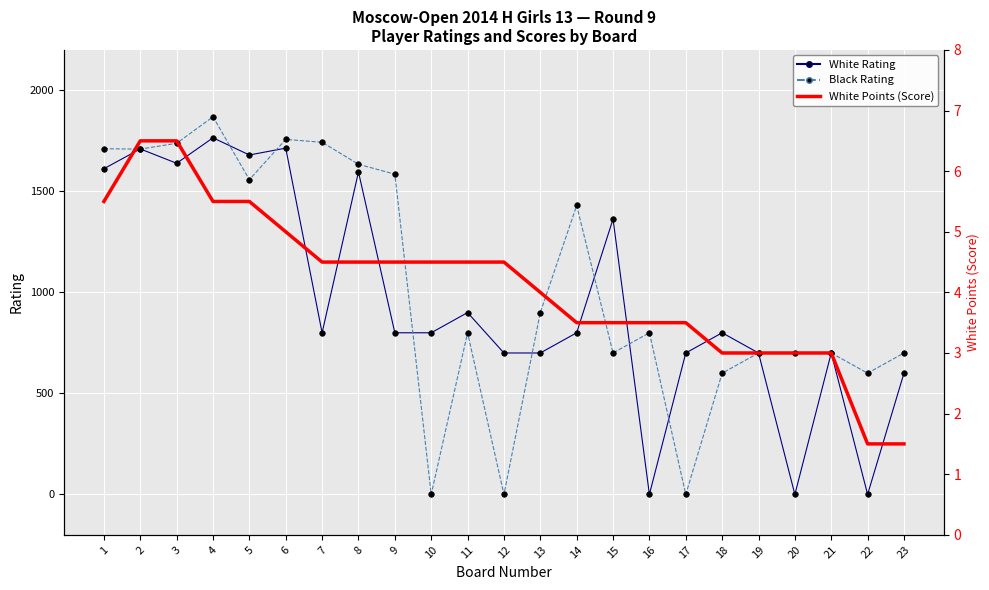

What are all the series names shown in the legend?

White Rating, Black Rating, White Points (Score)